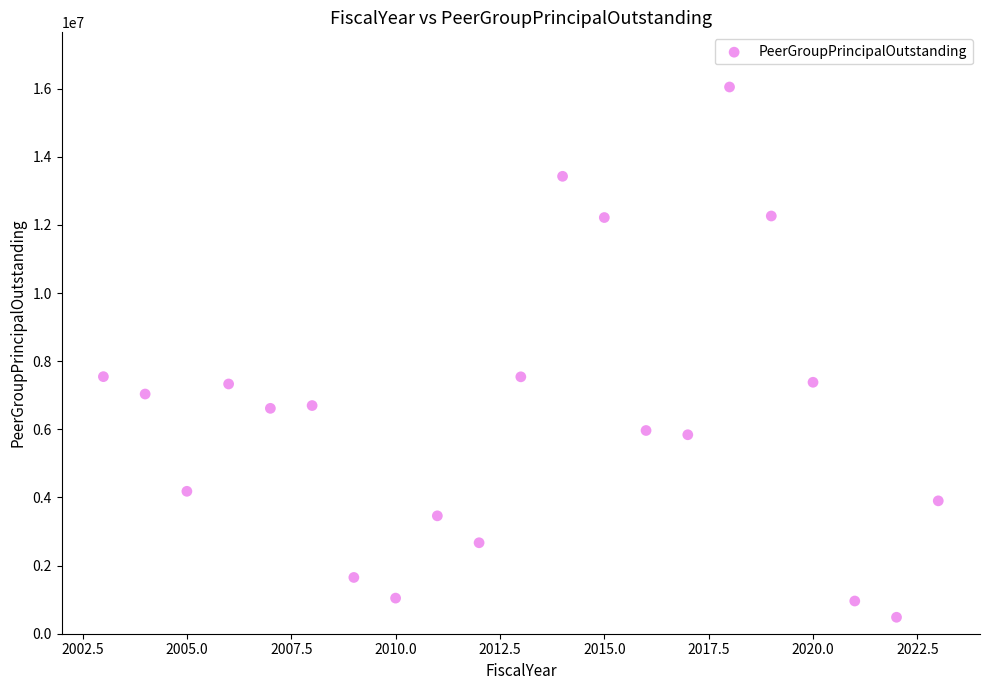

What is the range of X values (max minus min)?

20